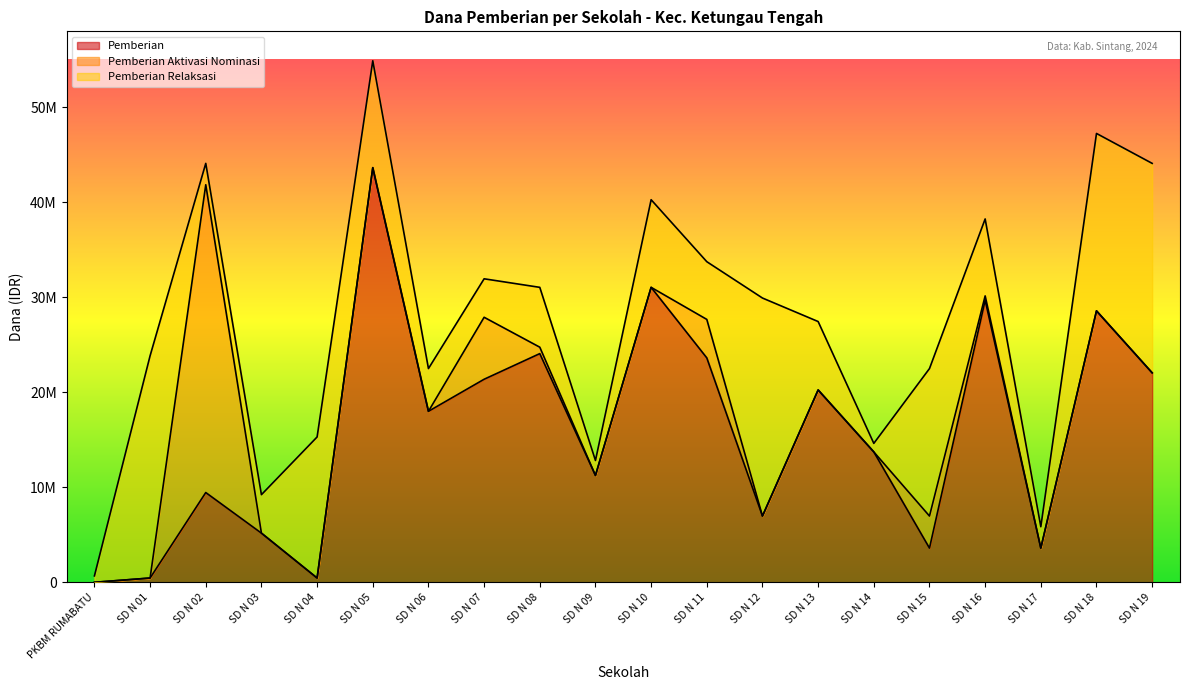

Which has a higher value, SD N 13 or SD N 16?

SD N 16